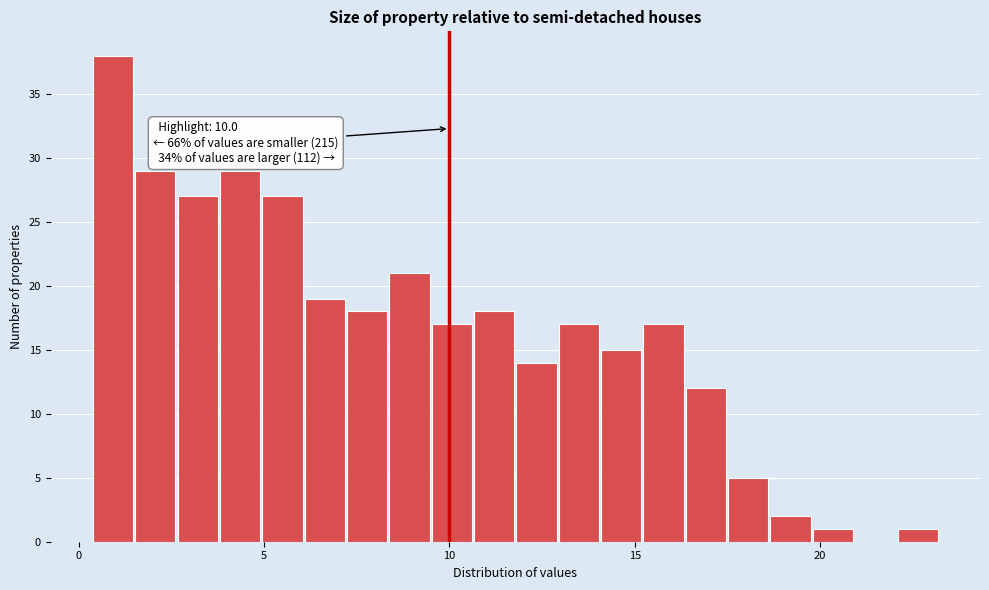

Around what value on the x-axis is the tallest bar? Give the approximate position of its centre, as read against the axis.

1.0